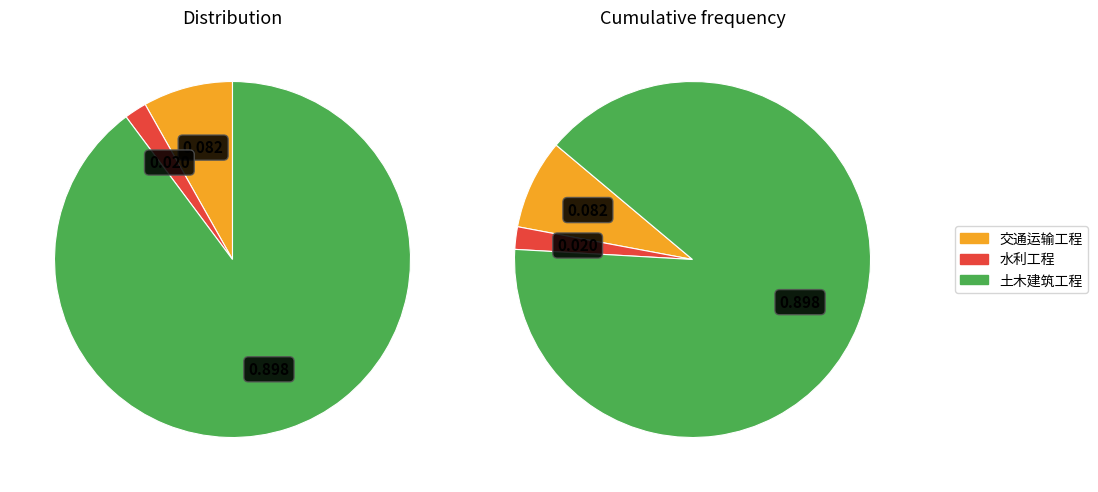

Which category accounts for the majority?

土木建筑工程